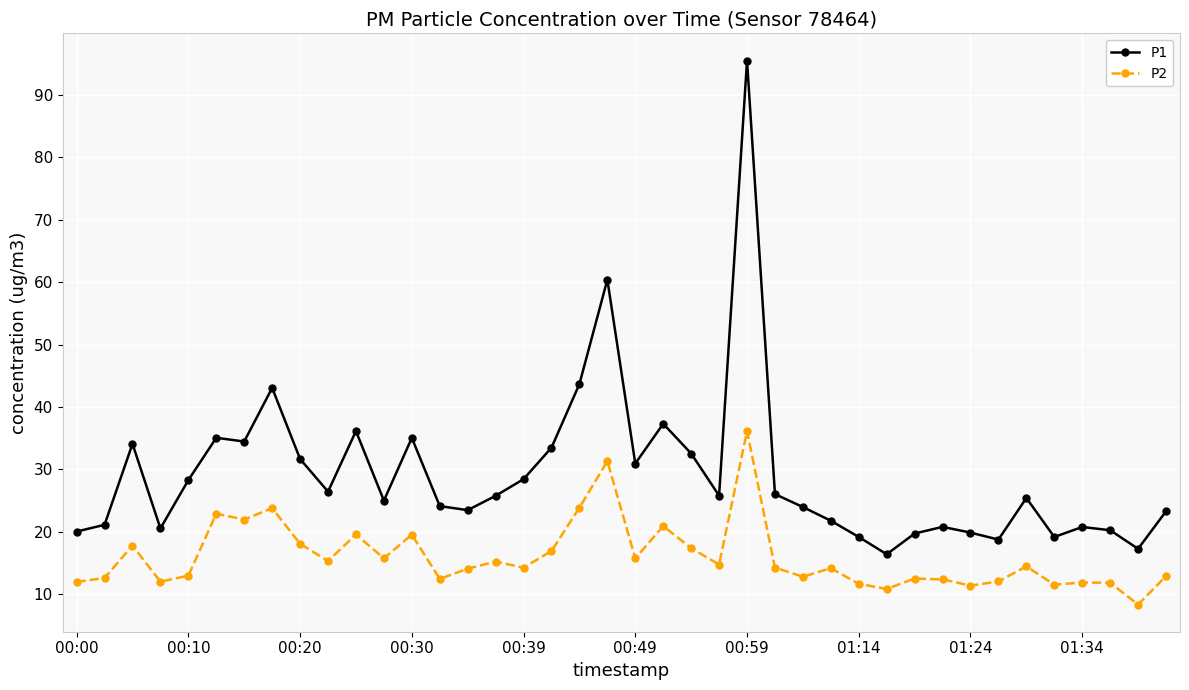

What is the value of the P1 point at the 16th from the left?

25.8